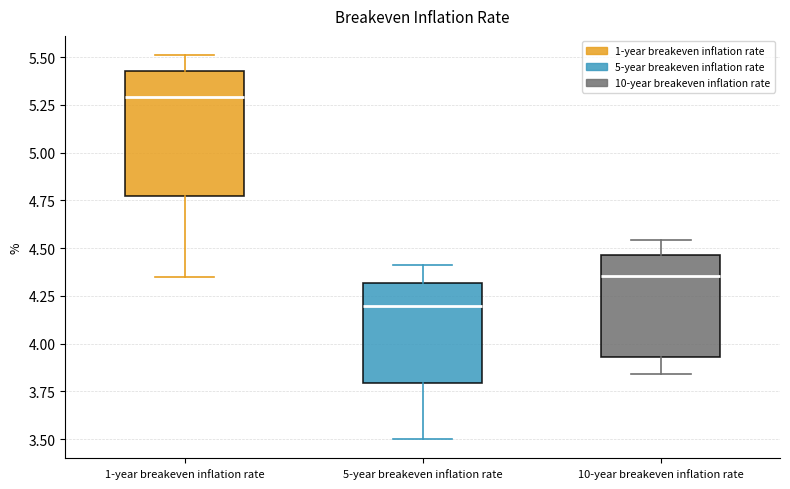

Comparing the boxes themselves (not the whiskers), which one is the tallest?

1-year breakeven inflation rate